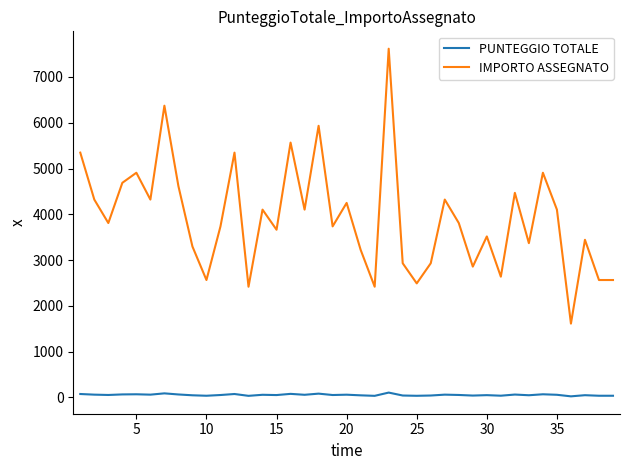

Which series has the widest spread of values?

IMPORTO ASSEGNATO